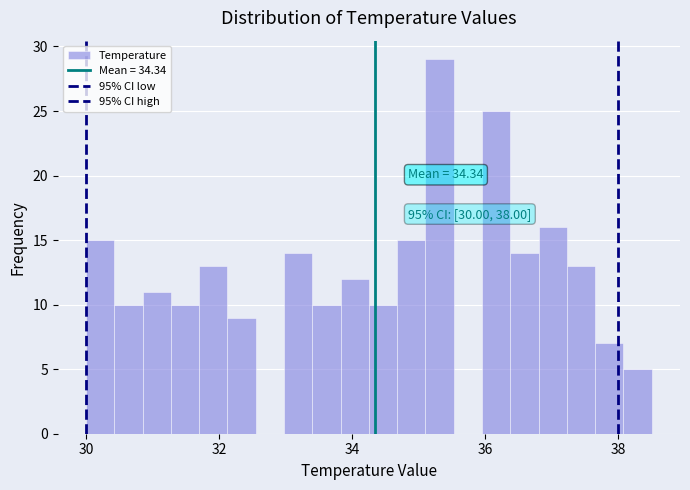

Around what value on the x-axis is the tallest bar? Give the approximate position of its centre, as read against the axis.

35.4